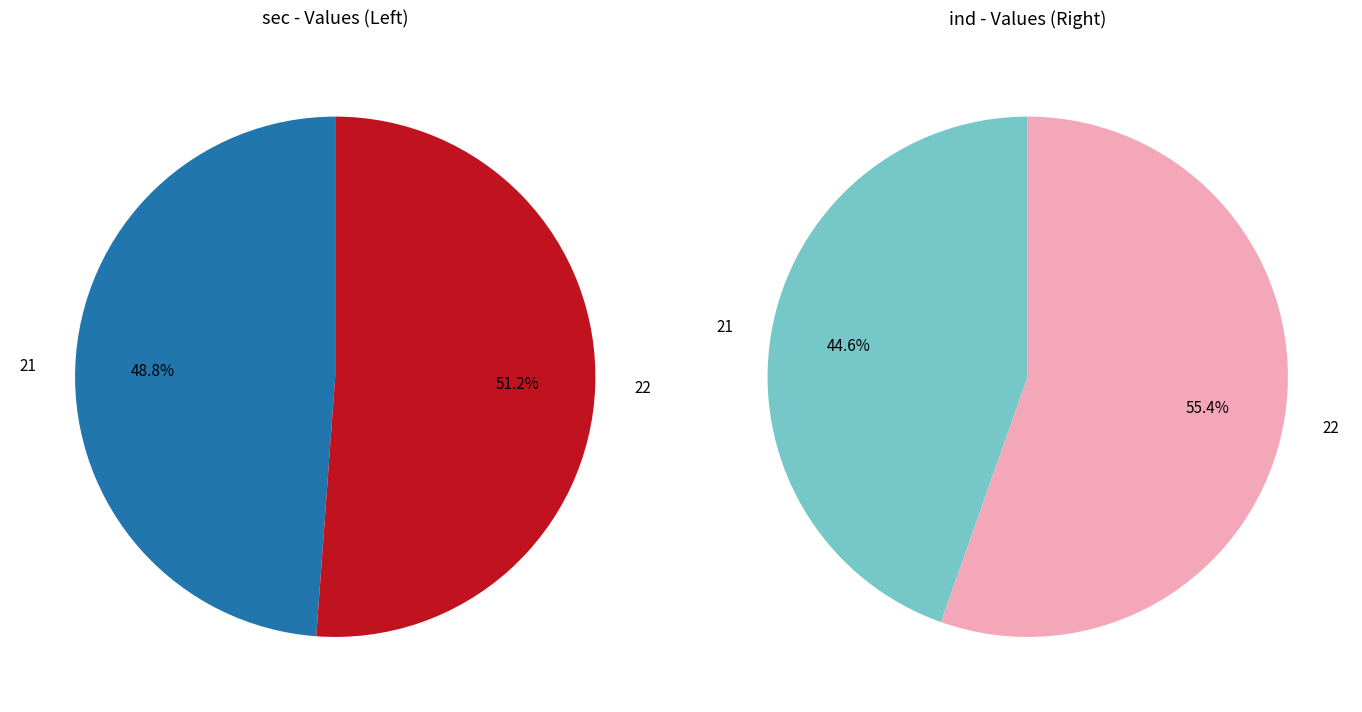

Count the number of slices in the pie.

2